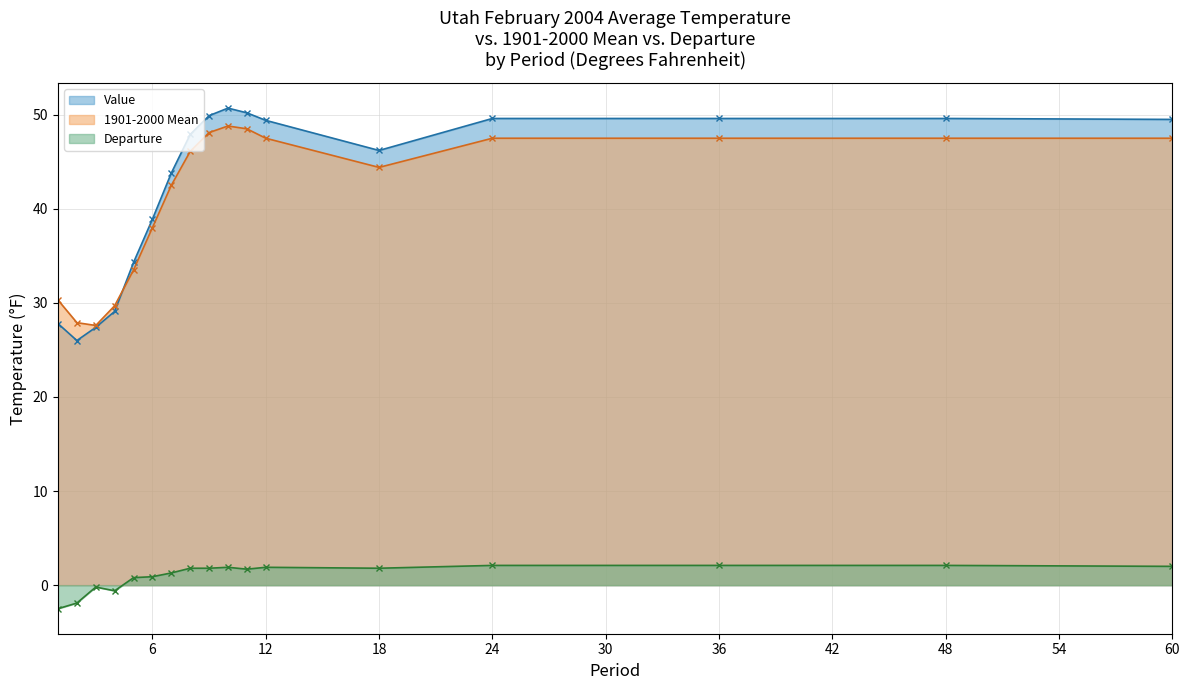

Reading left to right, extract all data points from this chart.

Value: 27.8	26.0	27.4	29.1	34.3	38.9	43.8	47.9	49.9	50.7	50.2	49.4	46.2	49.6	49.6	49.6	49.5
1901-2000 Mean: 30.3	27.9	27.6	29.7	33.5	38.0	42.5	46.1	48.1	48.8	48.5	47.5	44.4	47.5	47.5	47.5	47.5
Departure: -2.5	-1.9	-0.2	-0.6	0.8	0.9	1.3	1.8	1.8	1.9	1.7	1.9	1.8	2.1	2.1	2.1	2.0